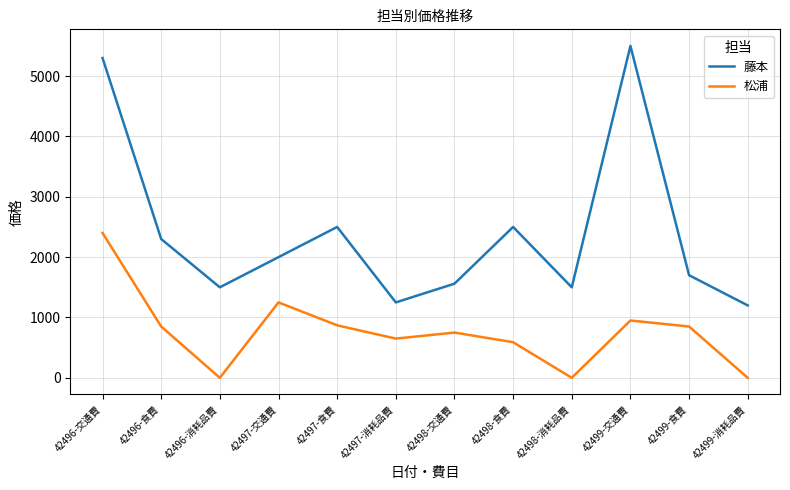

List the series in order of their overall mean, highest first.

藤本, 松浦